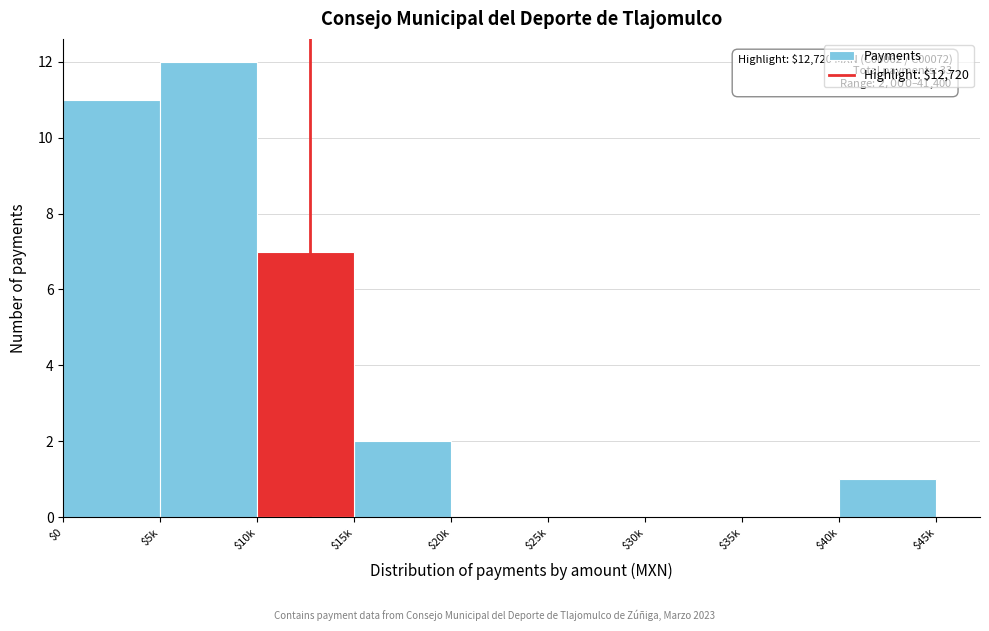

Where is the data nearest to the value 6?

$10k